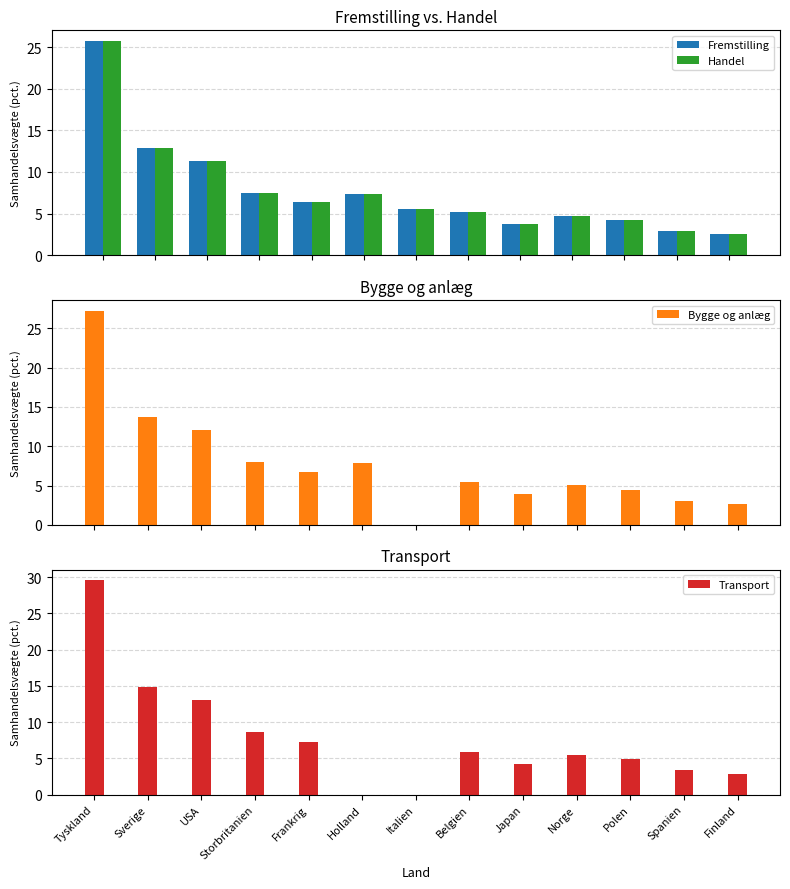

The Fremstilling series shows 1.4 at Norge. True or false?

False